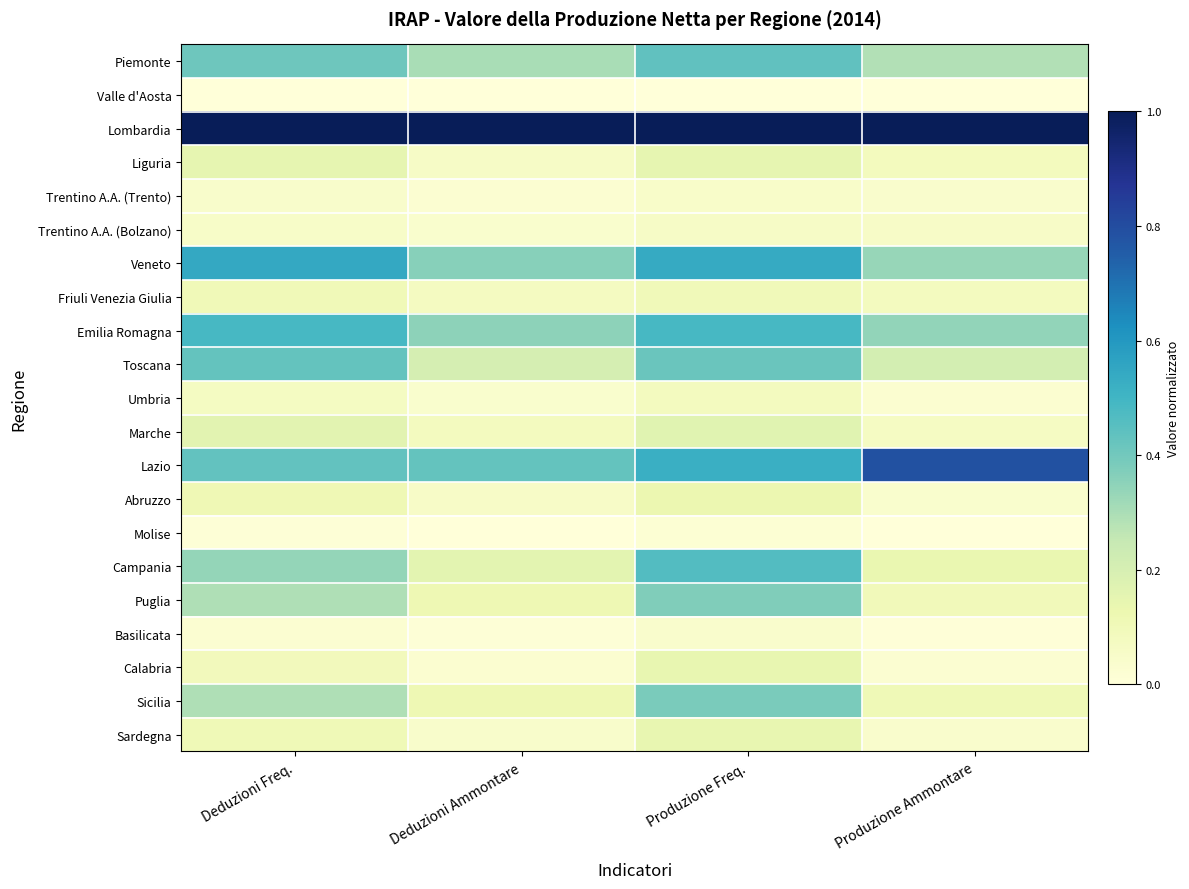

What is the spread (max minus min) of values at Produzione Ammontare?

1.0